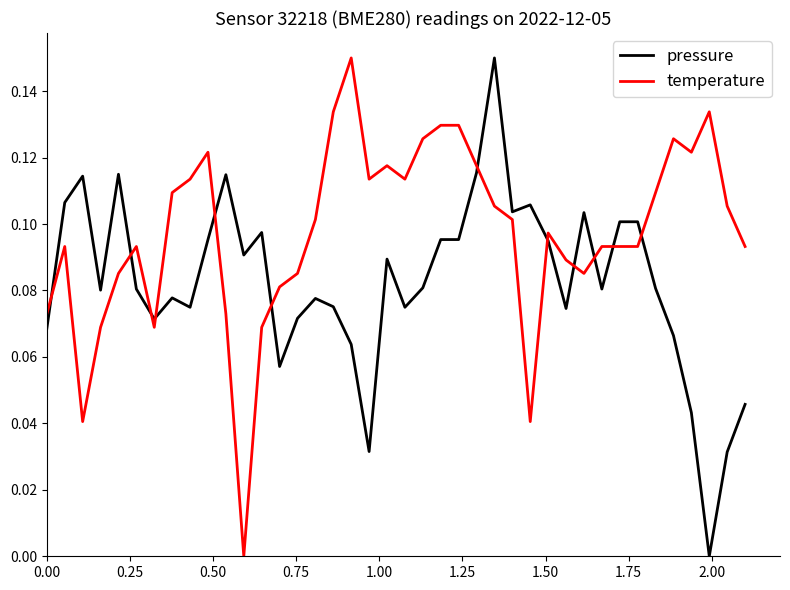

Which series has the largest total across all categories?

temperature